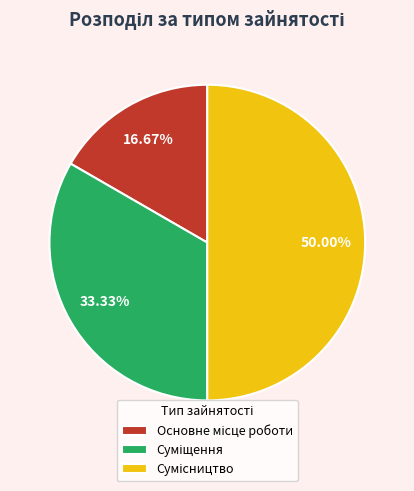

To the nearest percent, what portion does Суміщення represent?

33%